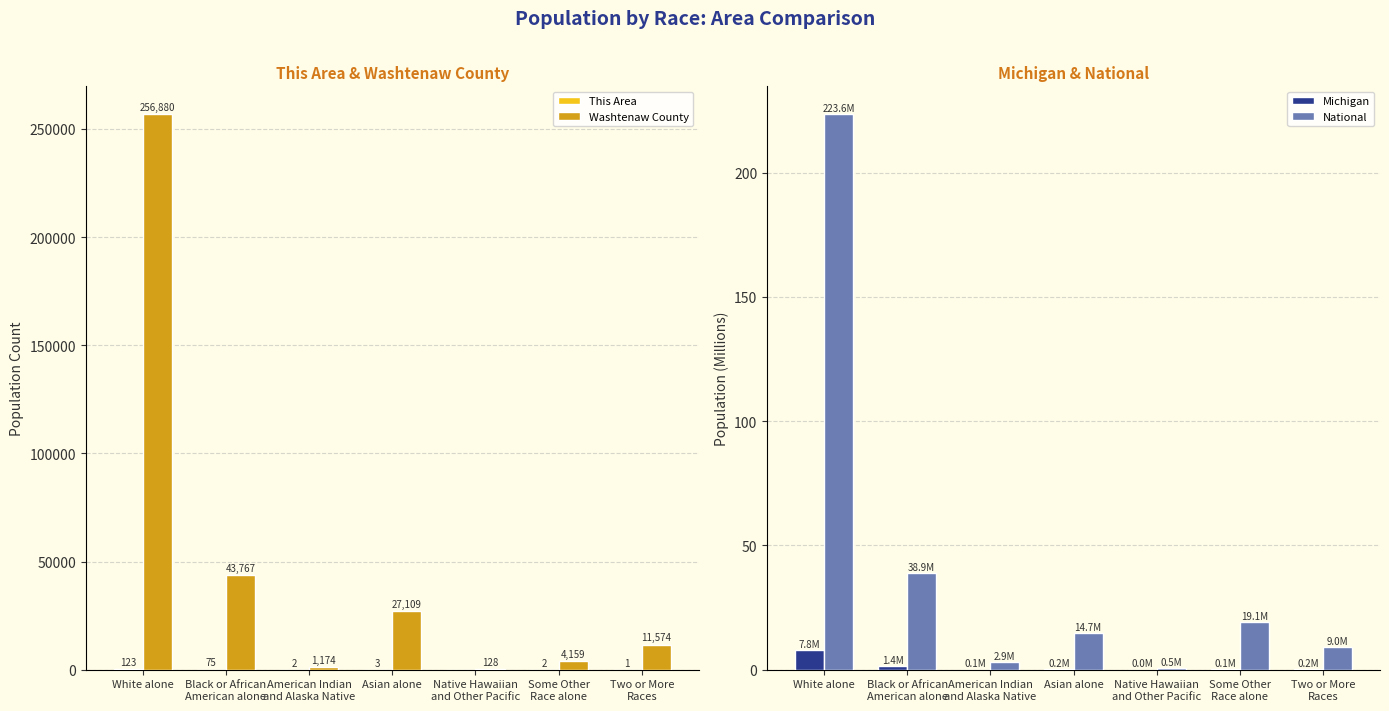

The value of Michigan at Asian alone is 0.2. True or false?

True